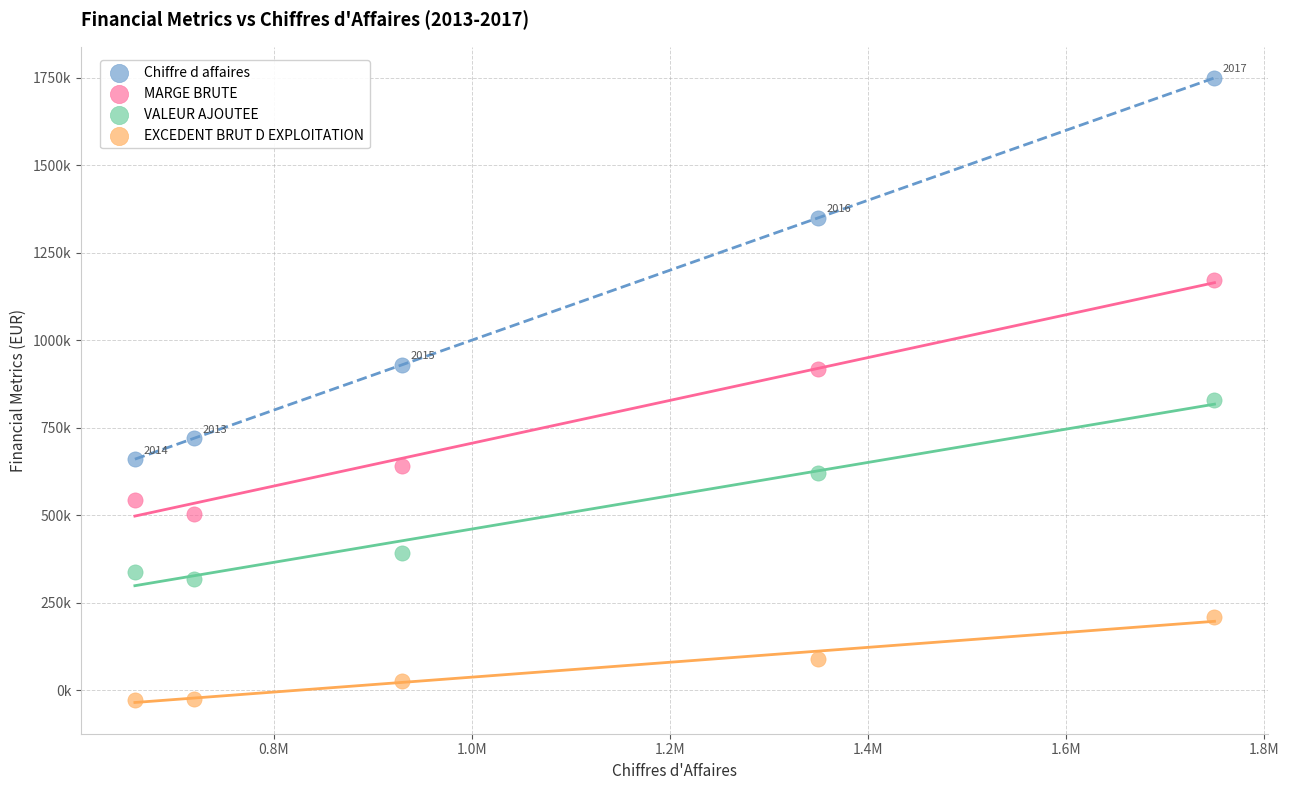

Which series reaches the minimum Y coordinate?

EXCEDENT BRUT D EXPLOITATION